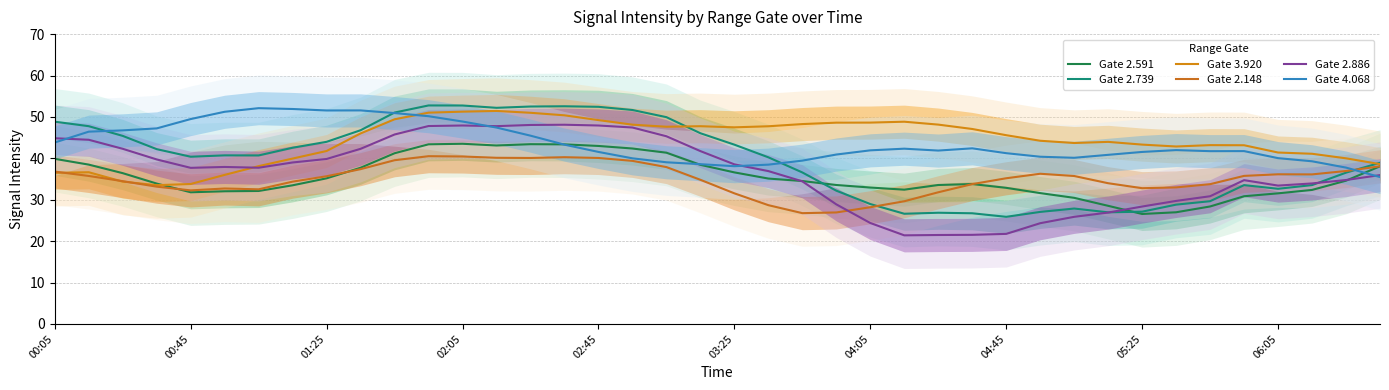

Count the number of data series in this chart.

6